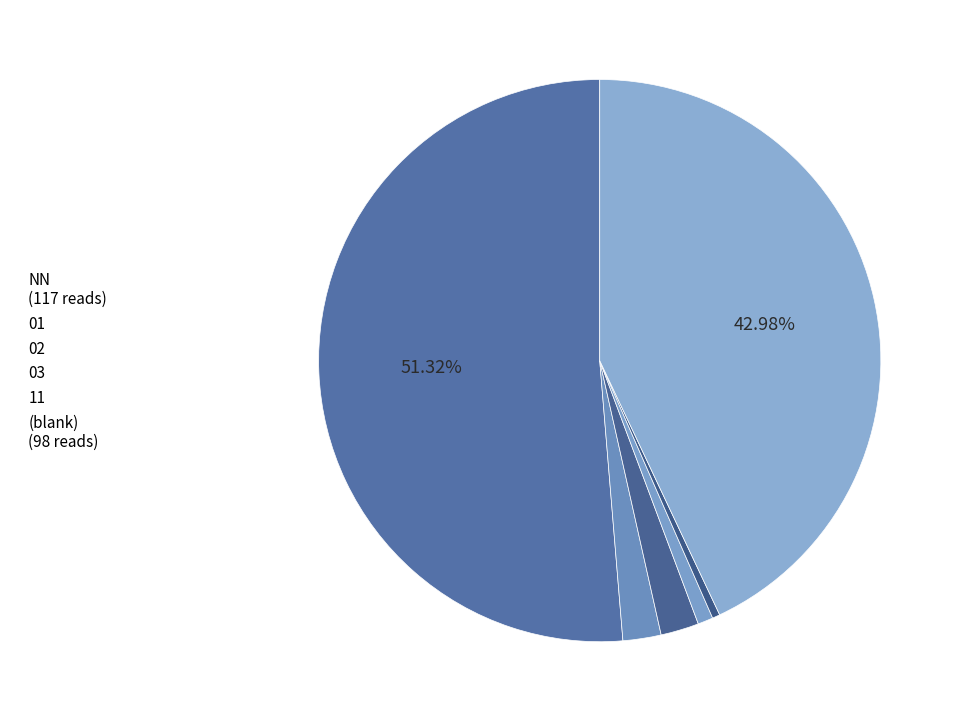

Approximately how many times larger is the value at 11 compared to 03?

0.5